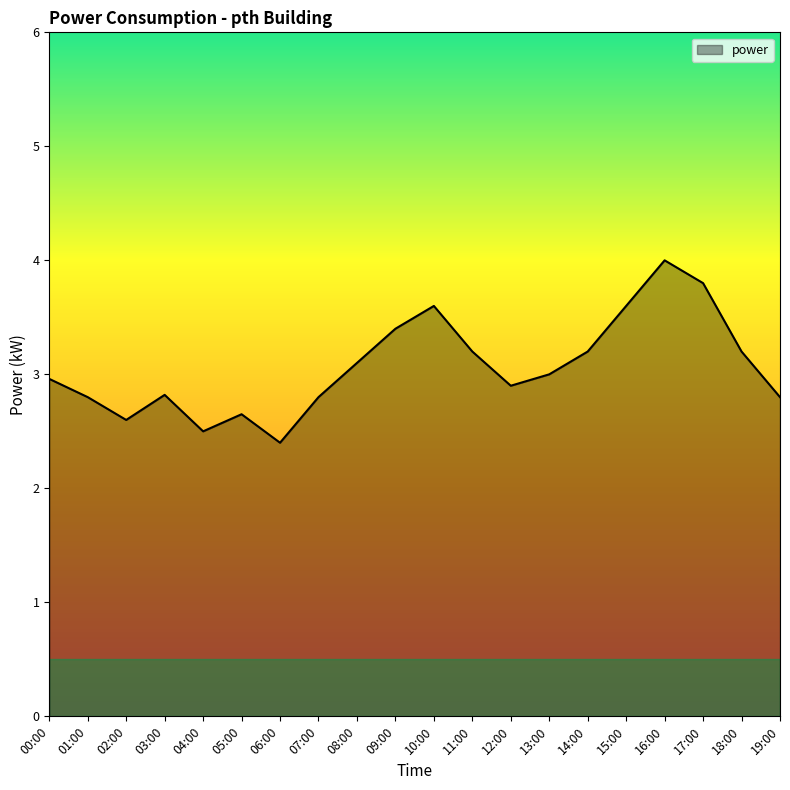

The value at 05:00 is 0.8. True or false?

False